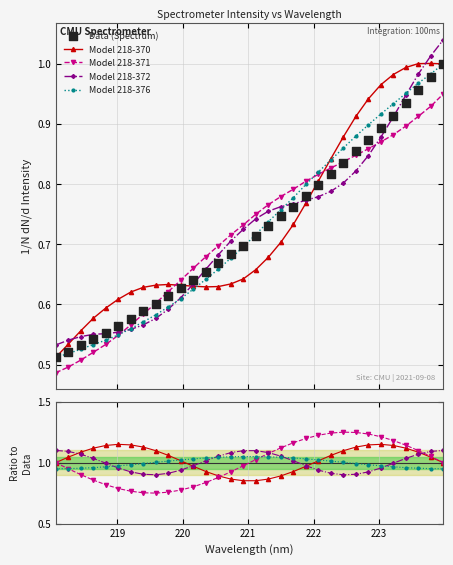

At how many categories does at least one series exceed 0?

32